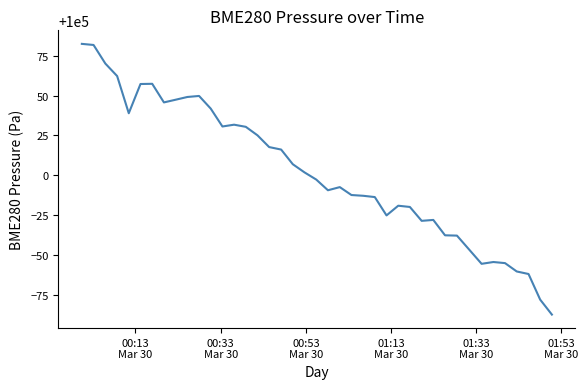

What is the maximum value shown in the chart?

100082.5